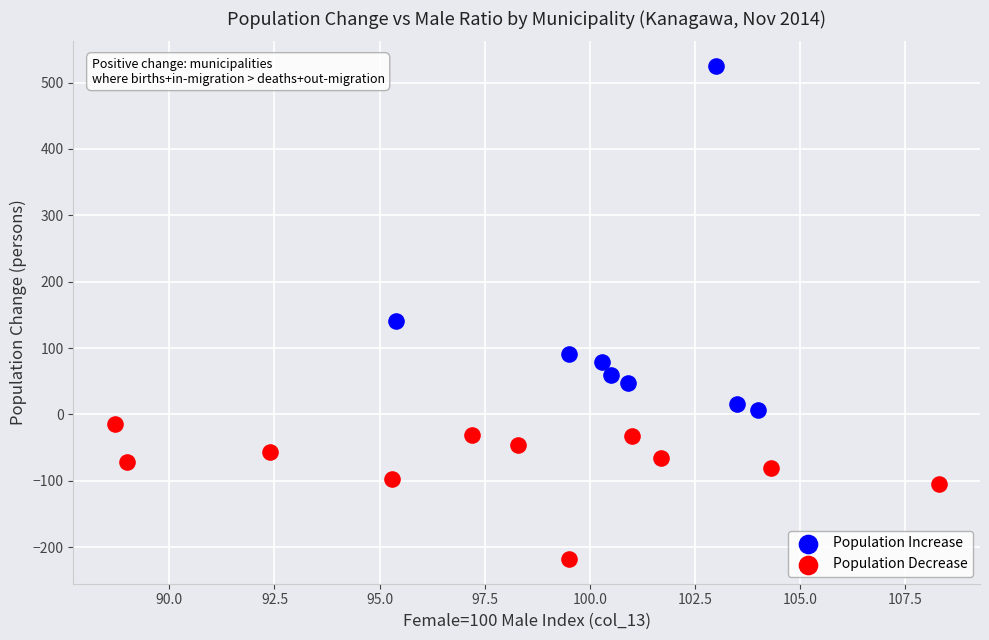

Which series reaches the maximum Y coordinate?

Population Increase